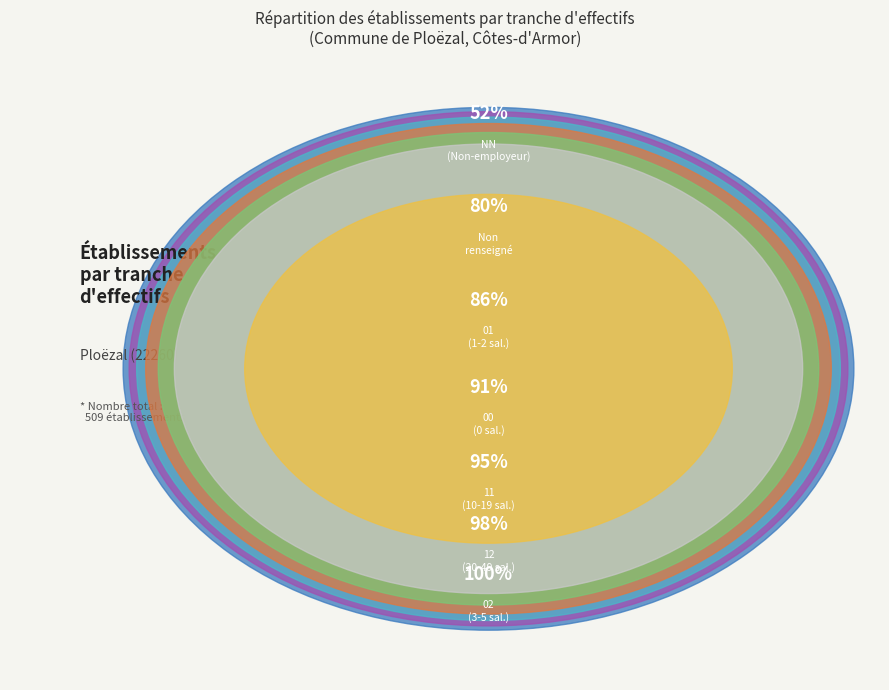

Which slice is the smallest?

02